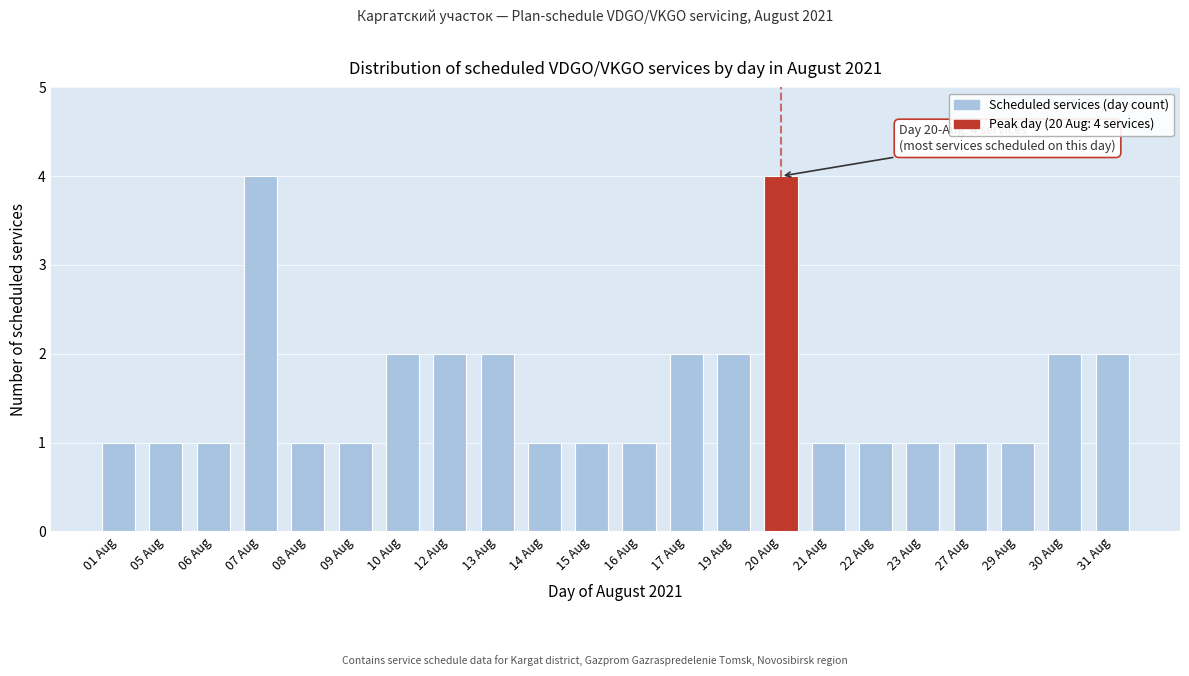

Reading left to right, list all the values displayed in this chart.

1	1	1	4	1	1	2	2	2	1	1	1	2	2	4	1	1	1	1	1	2	2